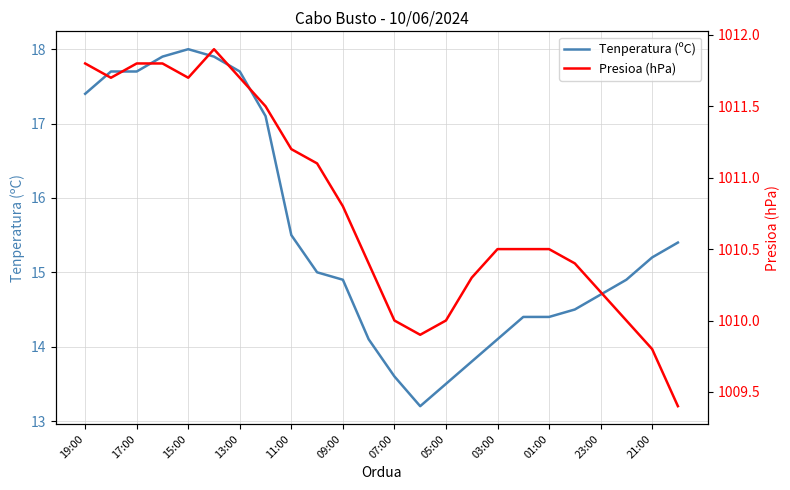

True or false: Presioa (hPa) and Tenperatura (ºC) intersect in this chart.

False